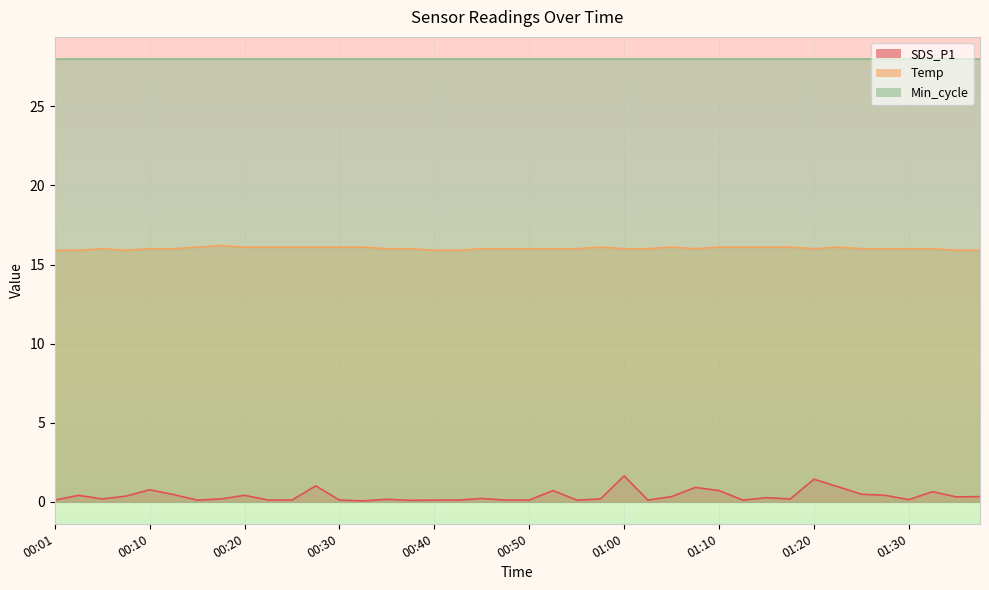

Which series has the largest total across all categories?

Min_cycle